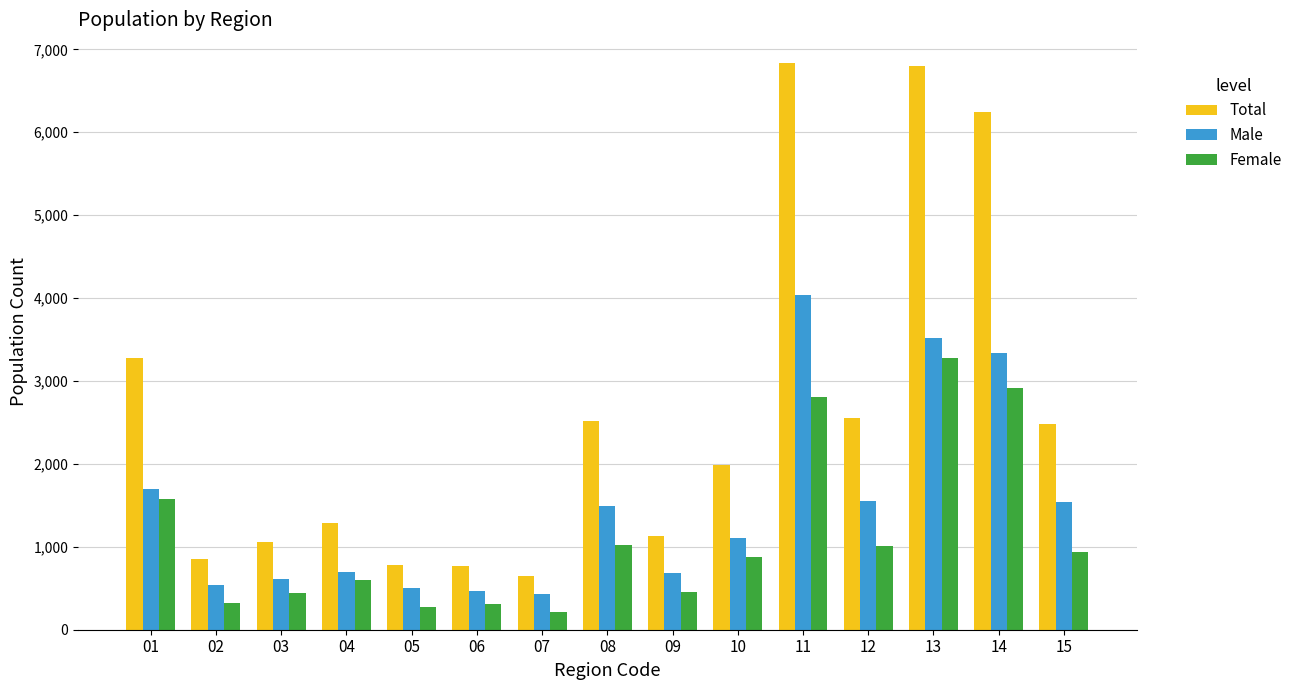

Where does the Total series first go above 1986?

01